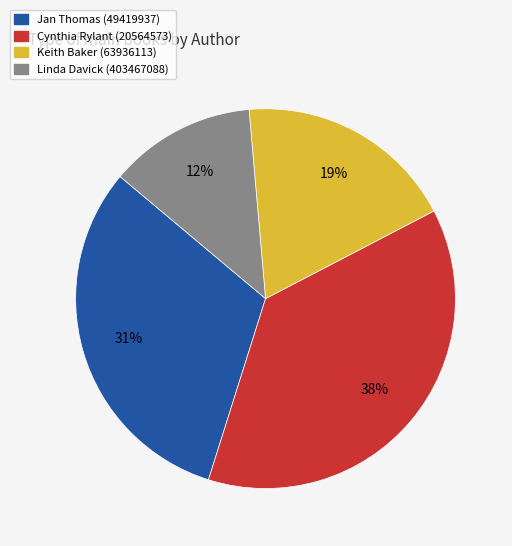

To the nearest percent, what is the combined percentage of Cynthia Rylant (20564573) and Jan Thomas (49419937)?

69%